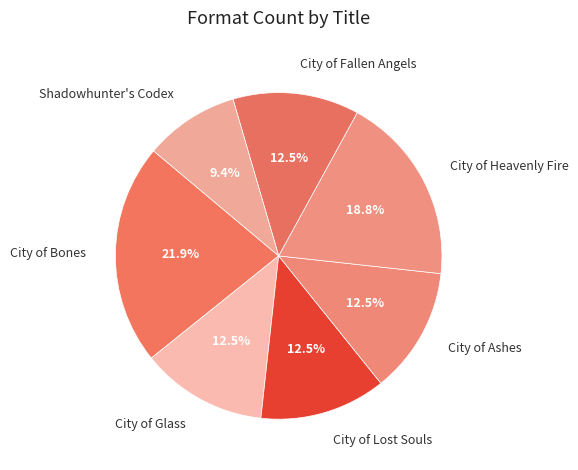

Is there a majority slice in this chart?

No